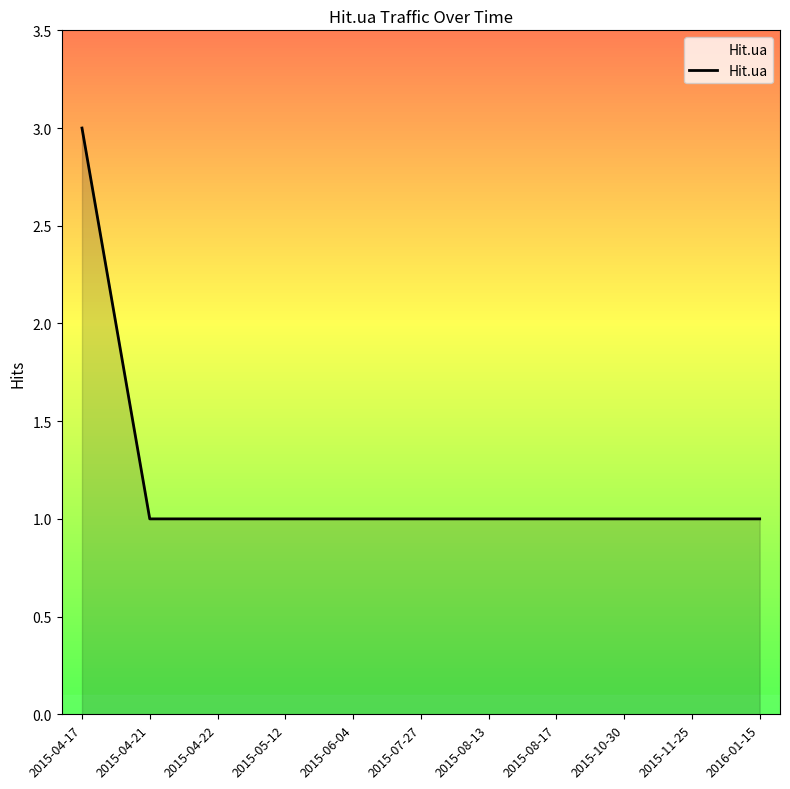

What position from the left is 2015-11-25?

10